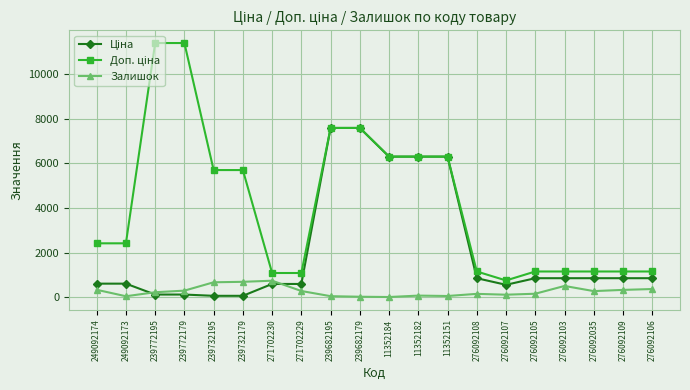

What is the maximum value shown in the chart?

11410.0